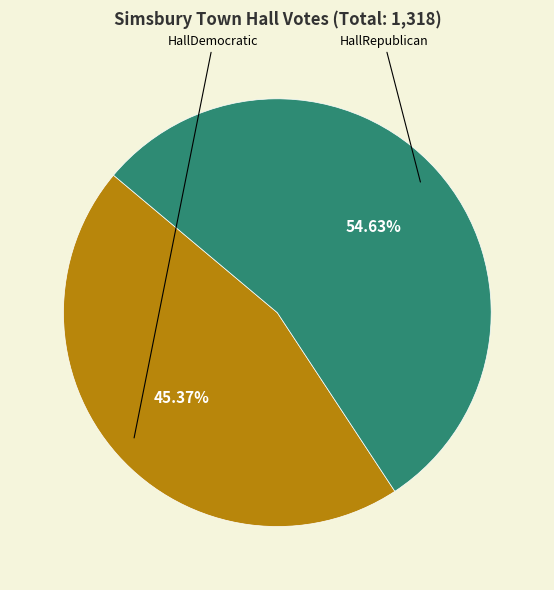

True or false: HallRepublican accounts for 55% of the total.

True